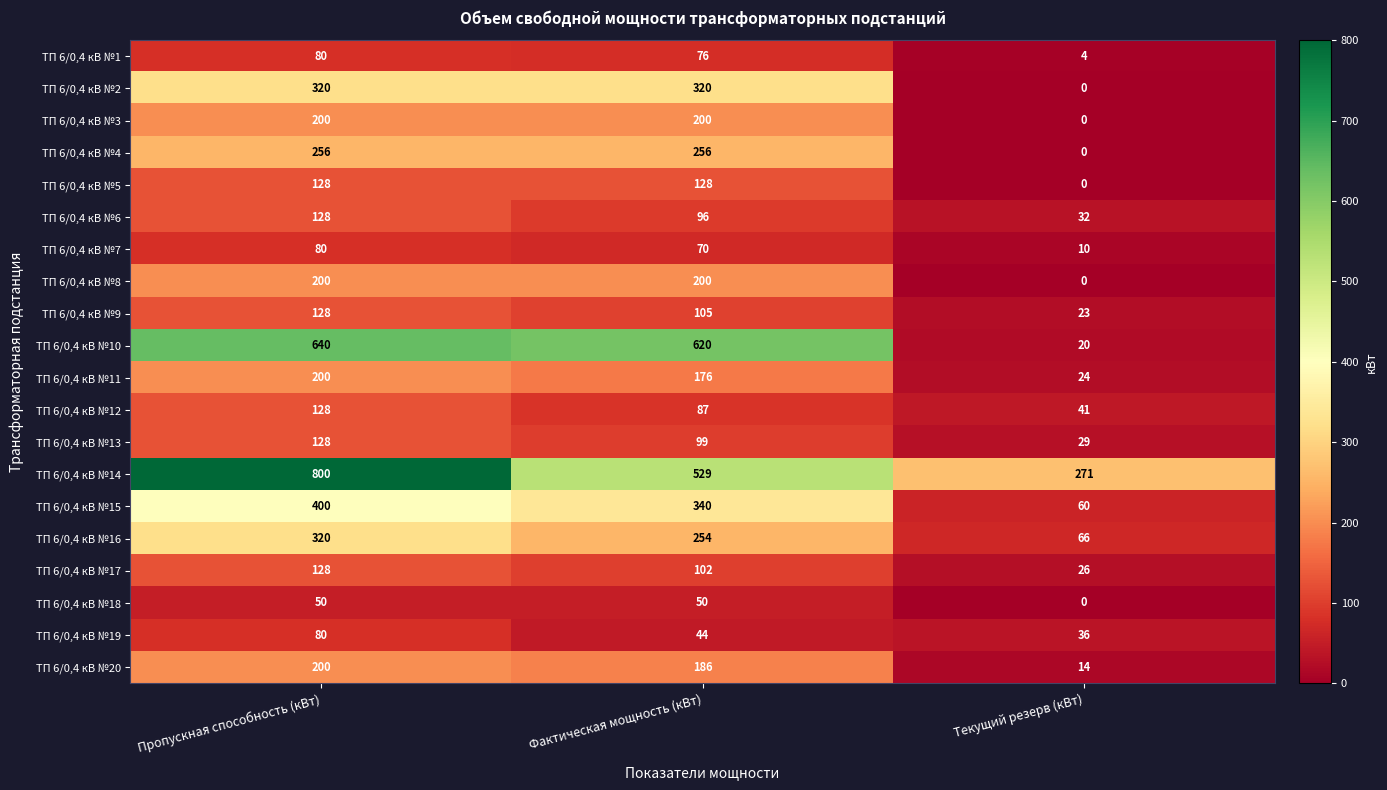

Which series has the largest range (max minus min)?

ТП 6/0,4 кВ №10